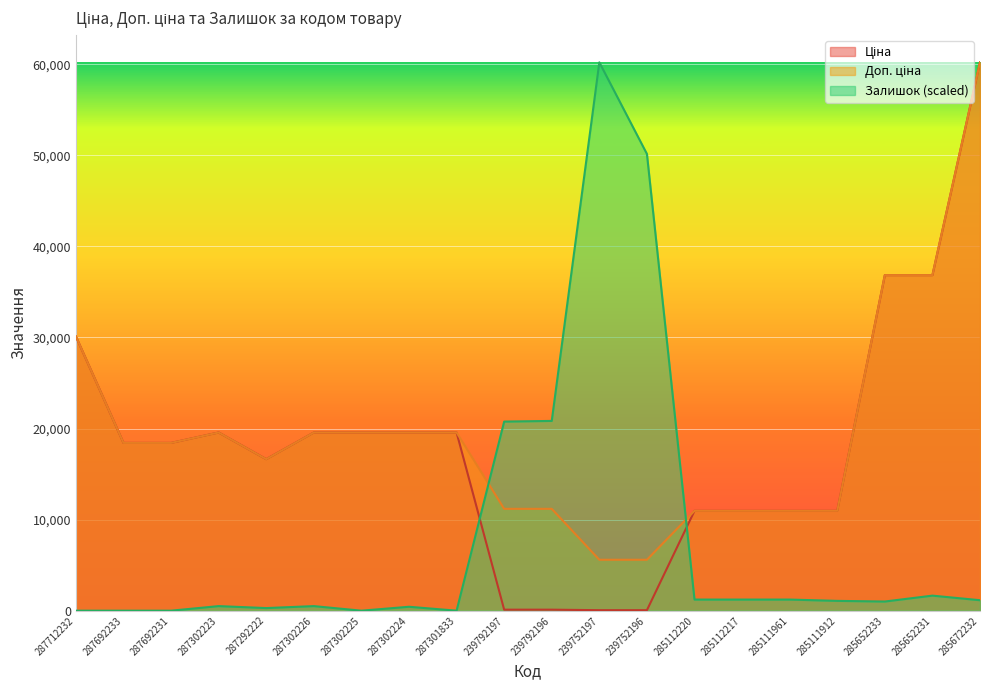

What is the value of the Доп. ціна point at the 4th from the left?

19564.9